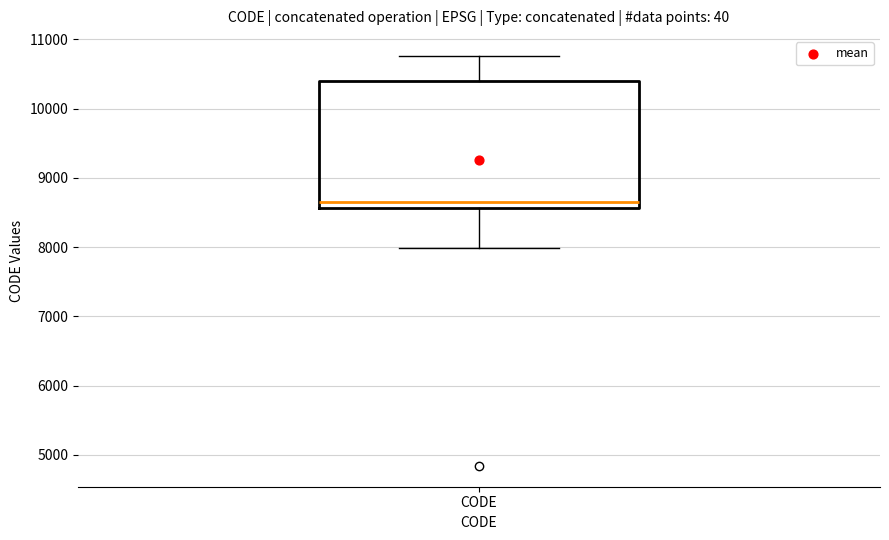

Read this box plot against the y-axis: the position of the median line, the range covered by the box, and the ends of both whiskers. The values are not printed on the chart, so give them approximately, as read against the axis.

median 8700, box 8600 to 10400, whiskers 8000 to 10800